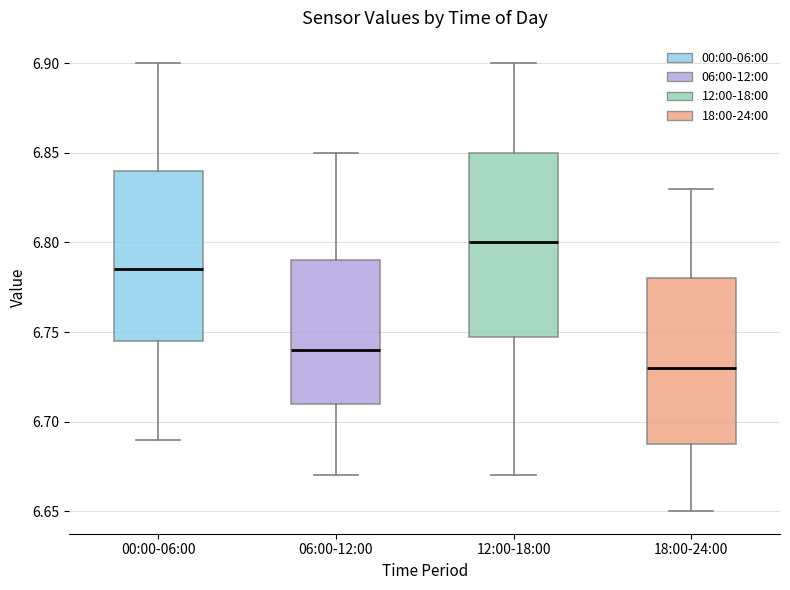

Which box's median line is the lowest?

18:00-24:00